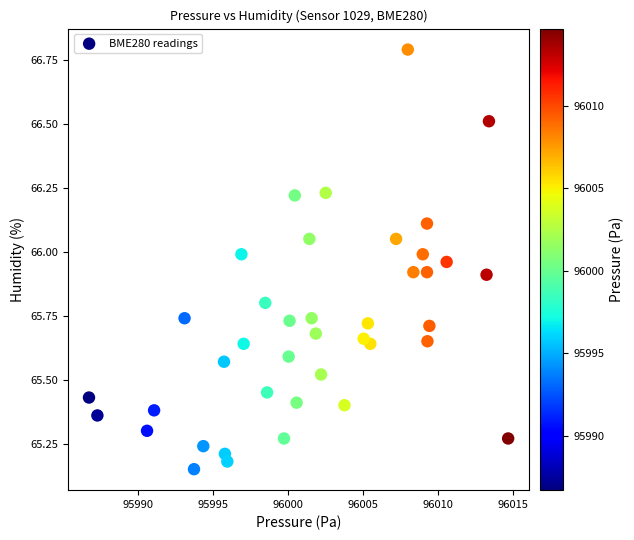

What is the range of X values (max minus min)?

27.9